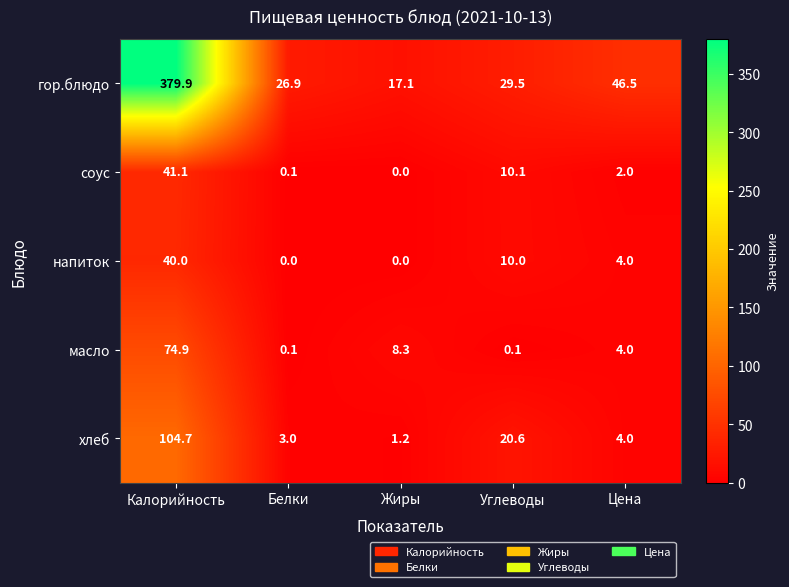

How many data points in масло are less than 4?

2